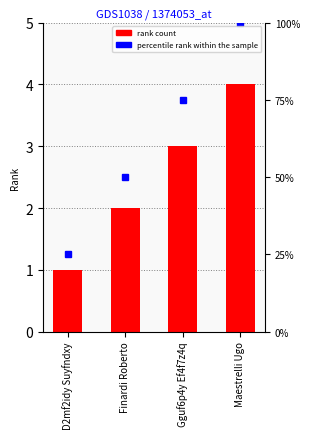

Reading left to right, transcribe all the data shown in this chart.

percentile rank within the sample: D2mf2idy Suyfndxy=1.2	Finardi Roberto=2.5	Gguf6p4y Ef4f7z4q=3.8	Maestrelli Ugo=5.0
Rank #: D2mf2idy Suyfndxy=1.0	Finardi Roberto=2.0	Gguf6p4y Ef4f7z4q=3.0	Maestrelli Ugo=4.0